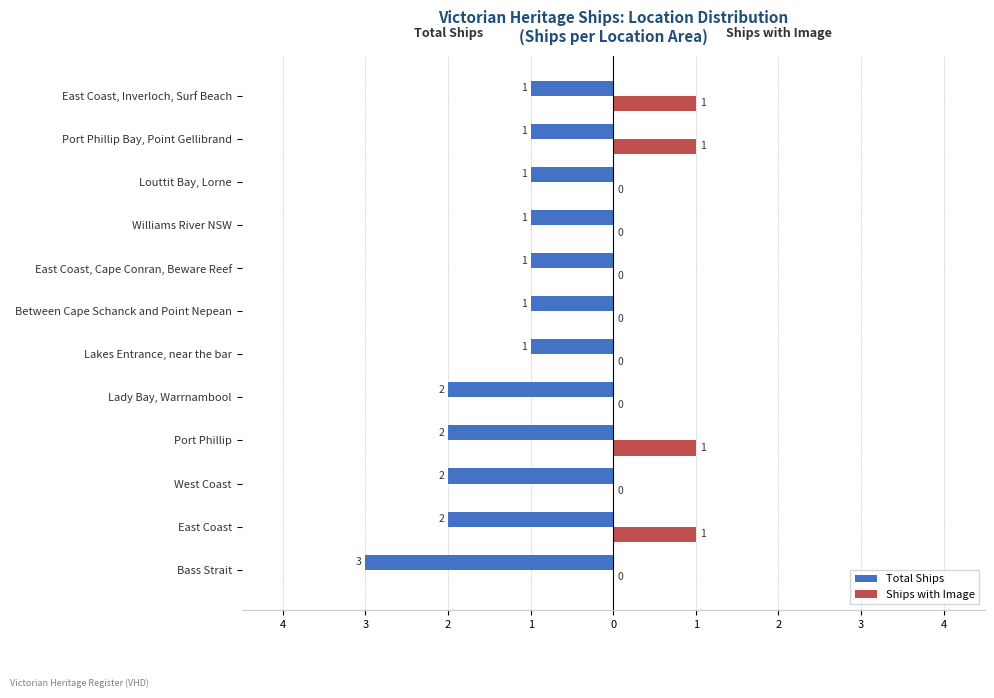

What are all the series names shown in the legend?

Total Ships, Ships with Image